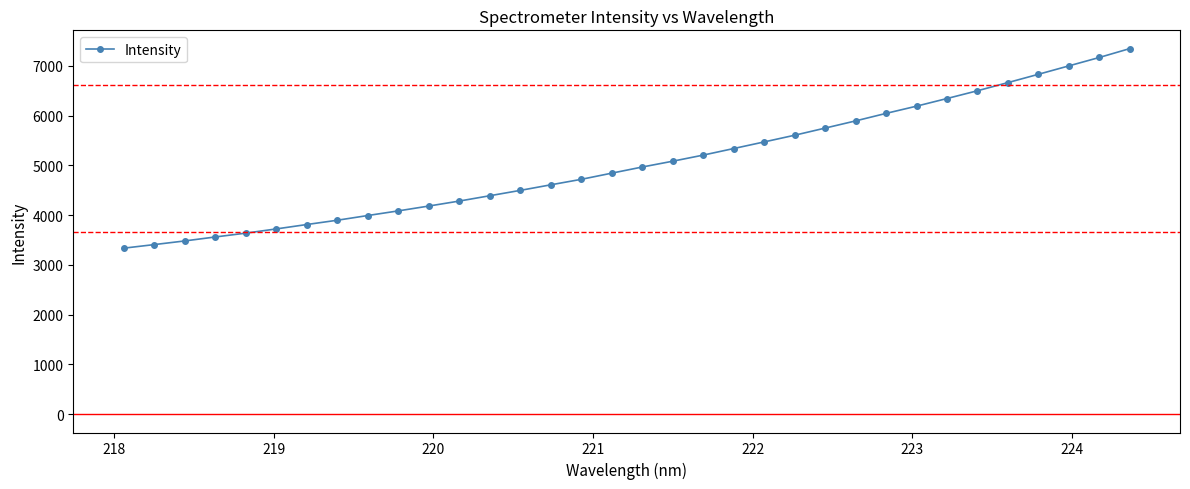

What is the sum of all values?

171902.4